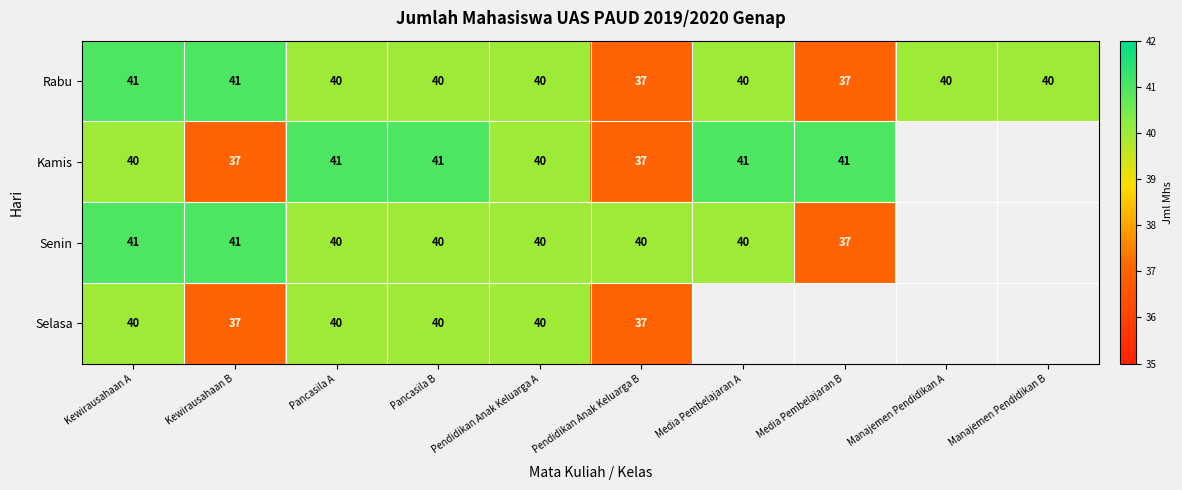

The value of Selasa at Pendidikan Anak Keluarga A is 40. True or false?

True